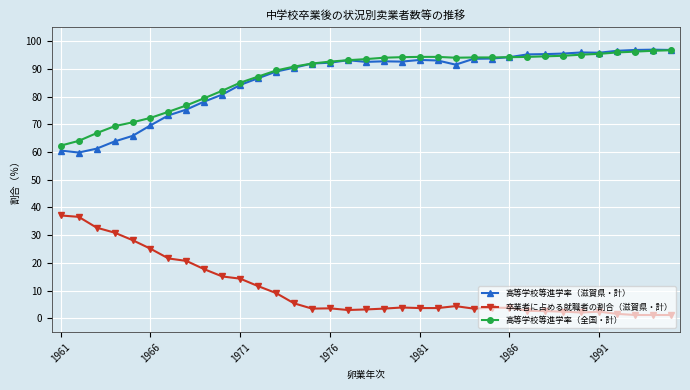

What is the maximum value for 高等学校等進学率（全国・計）?

96.7